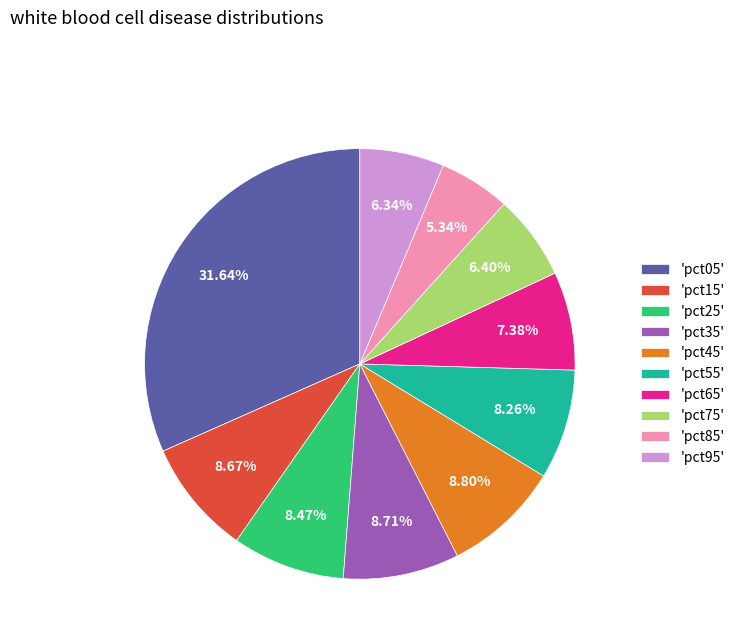

Which category has the smallest portion of the pie?

'pct85'